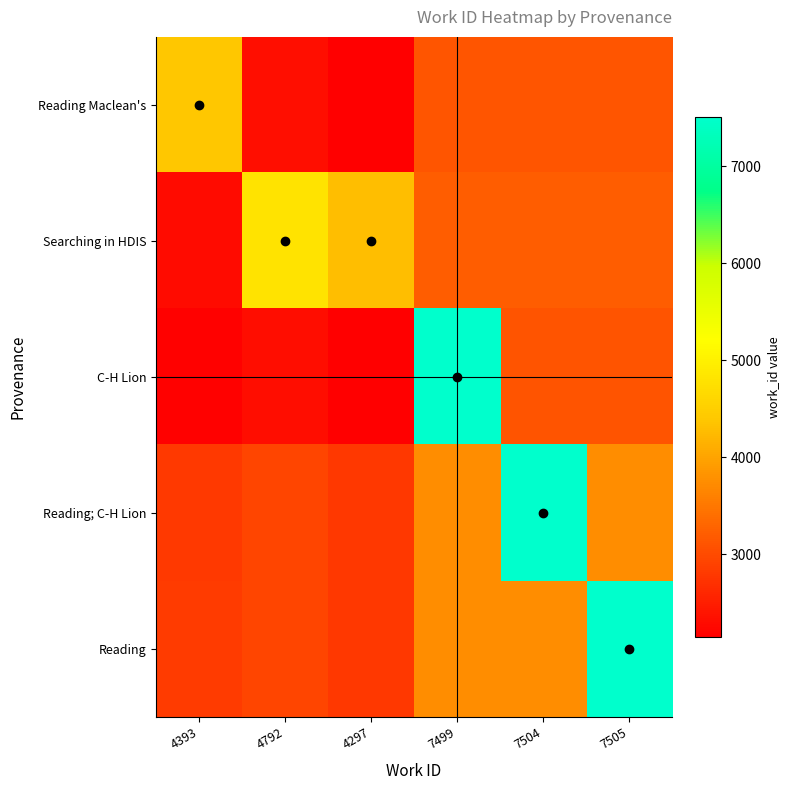

What is the difference between the highest and lowest values at 4297?

2148.5